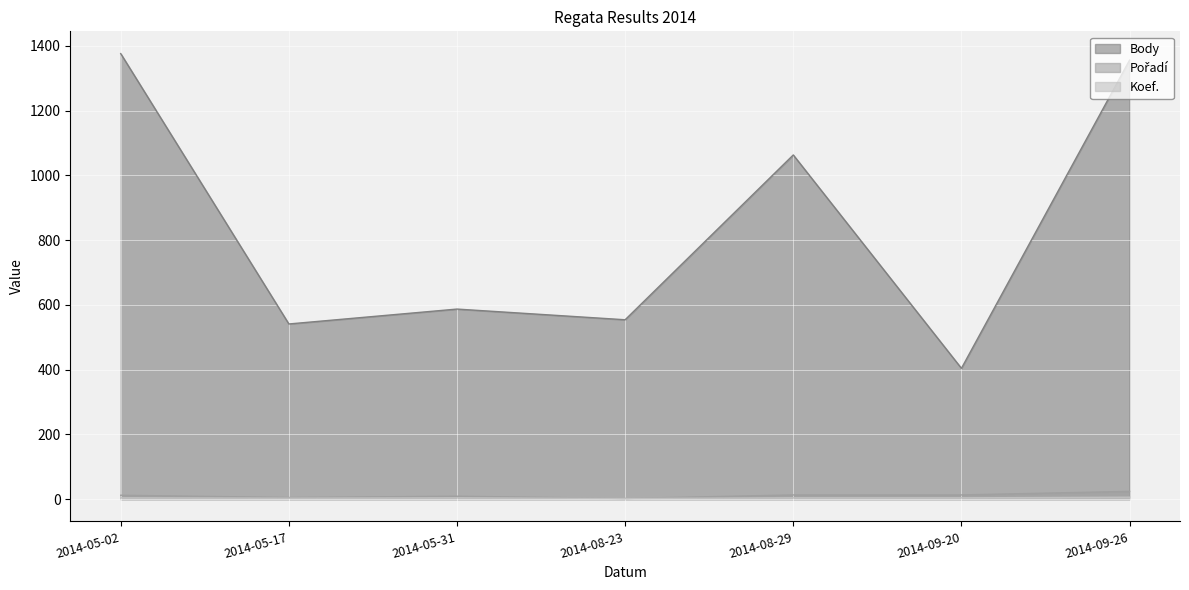

What is the label of the 7th point from the right?

2014-05-02